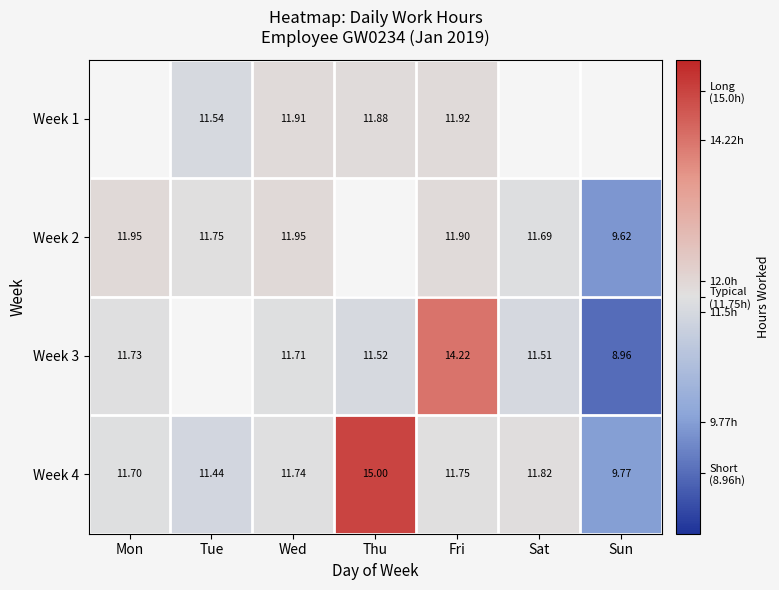

List the labels in order of Week 4 value, smallest first.

Sun, Tue, Mon, Wed, Fri, Sat, Thu